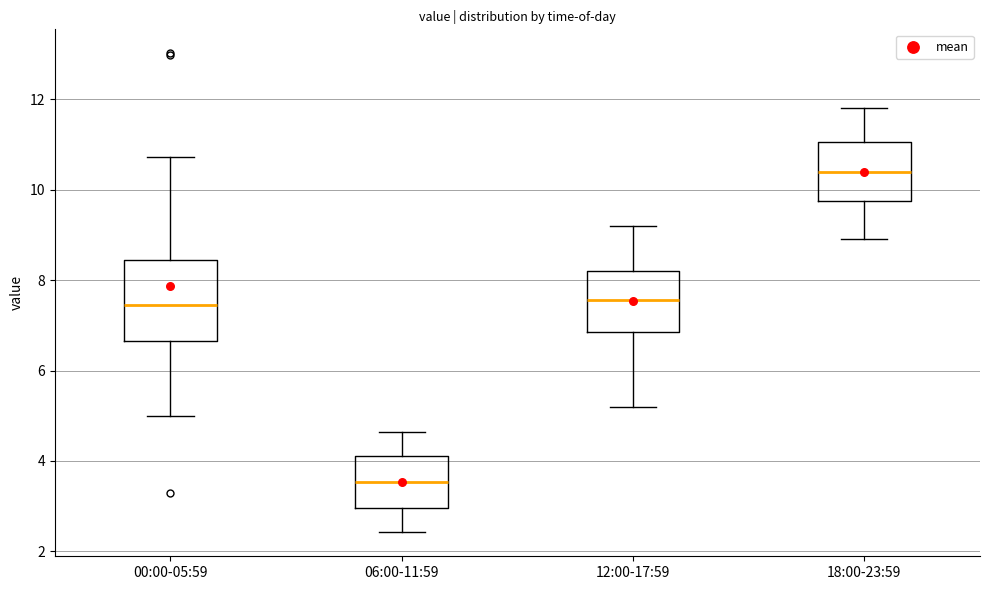

Reading left to right, transcribe this box plot: for each box, give where its median line is, the range the box spans, and where its two whiskers end, as read against the y-axis. The values are not printed on the chart, so give them approximately, as read against the axis.

00:00-05:59: median 7.4, box 6.6 to 8.4, whiskers 5.0 to 10.8
06:00-11:59: median 3.6, box 3.0 to 4.2, whiskers 2.4 to 4.6
12:00-17:59: median 7.6, box 6.8 to 8.2, whiskers 5.2 to 9.2
18:00-23:59: median 10.4, box 9.8 to 11.0, whiskers 9.0 to 11.8